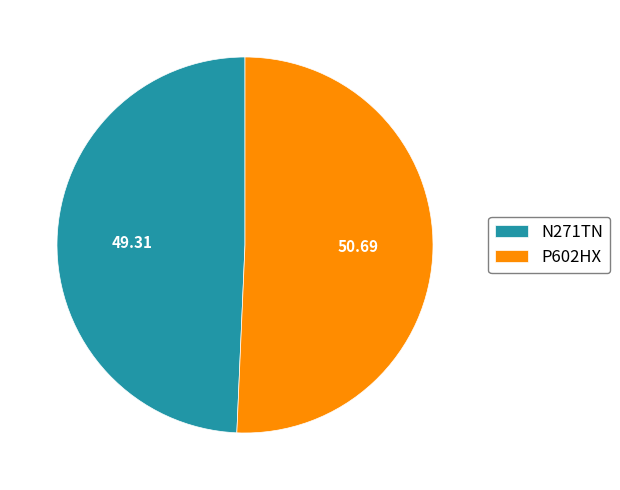

Between N271TN and P602HX, which is larger?

P602HX